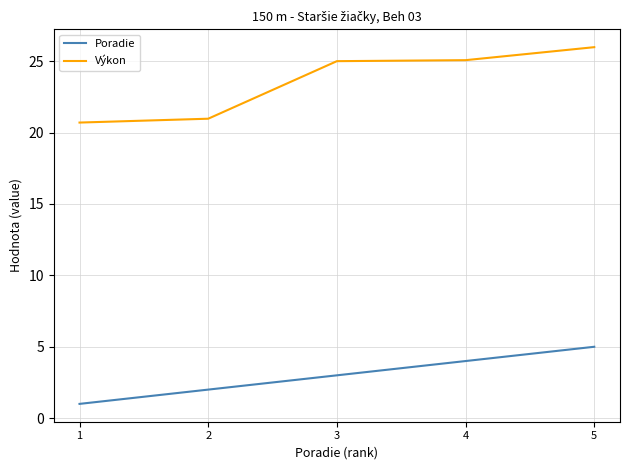

True or false: Výkon has more than 2 points higher than both neighbors.

False